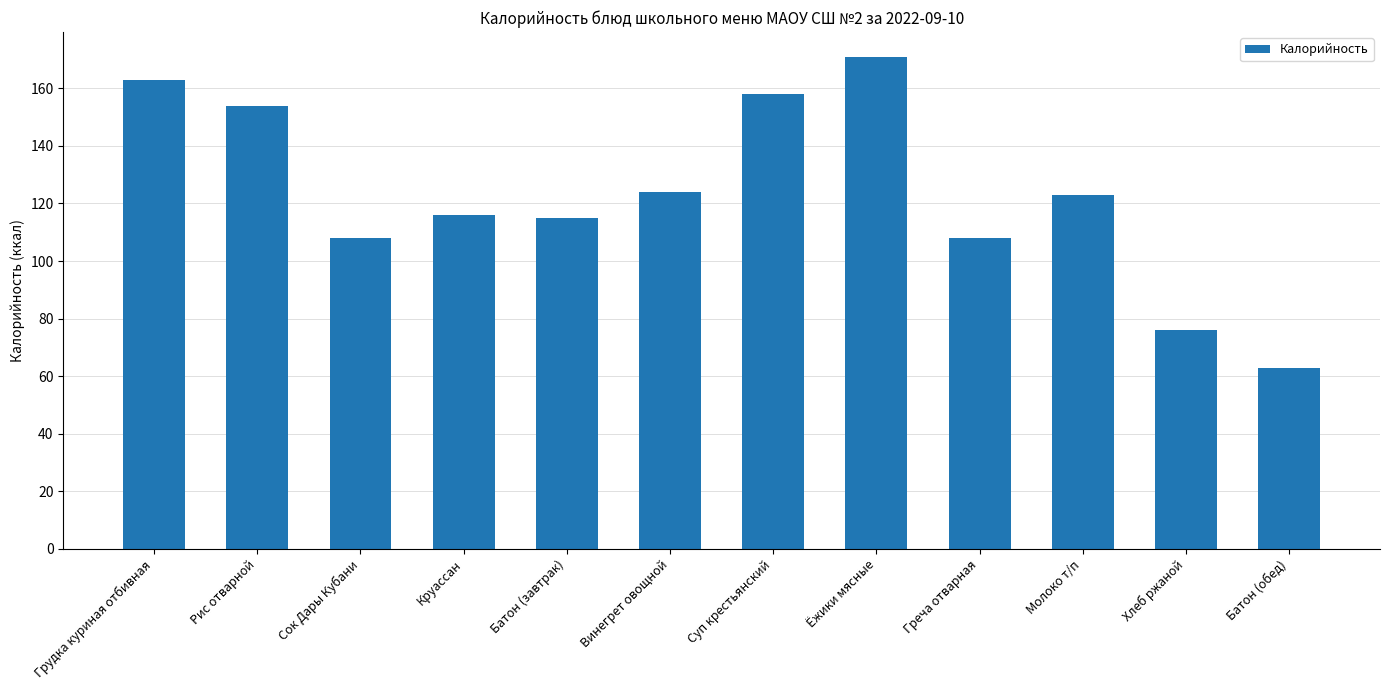

True or false: the data shows 292 at Грудка куриная отбивная.

False